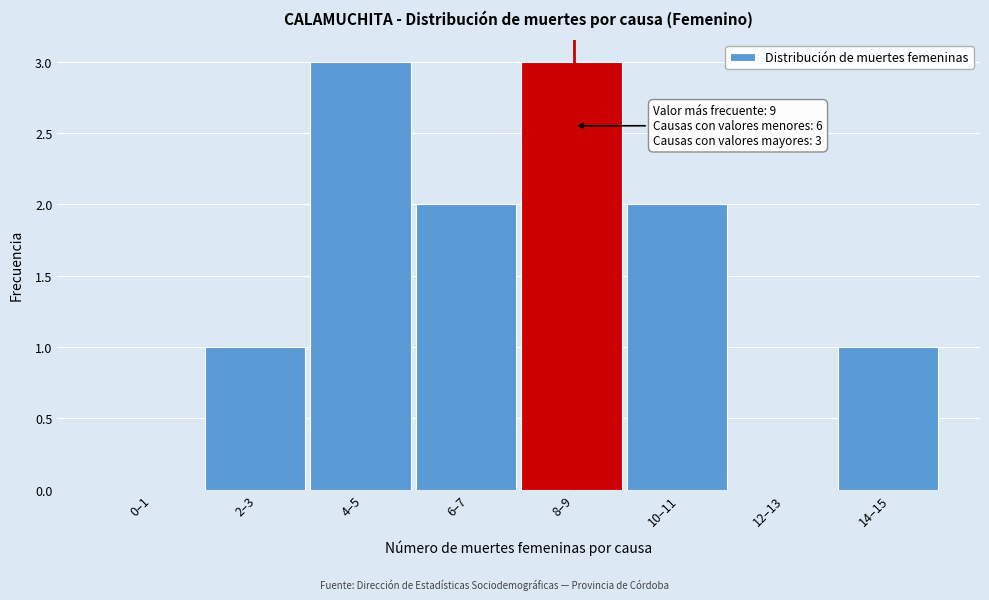

Reading left to right, what are all the values shown in this chart?

0–1=0	2–3=1	4–5=3	6–7=2	8–9=3	10–11=2	12–13=0	14–15=1